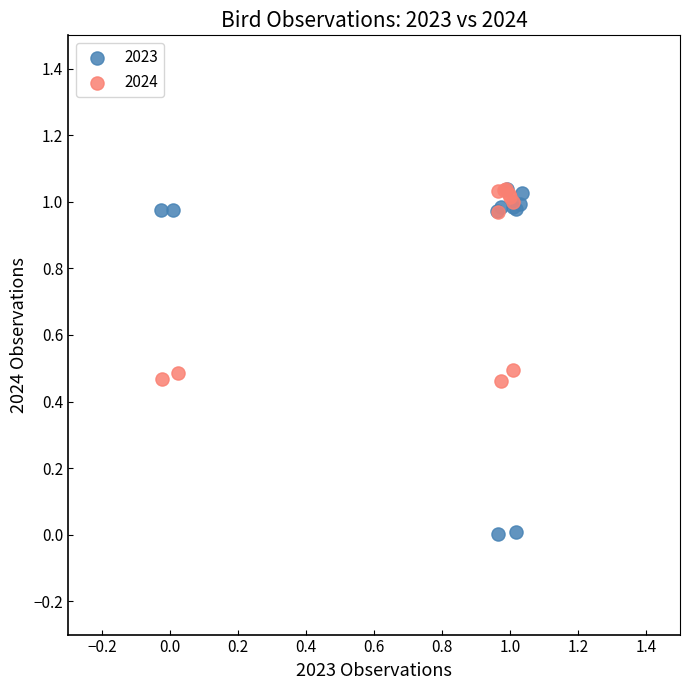

Which series contains the lowest Y value?

2023